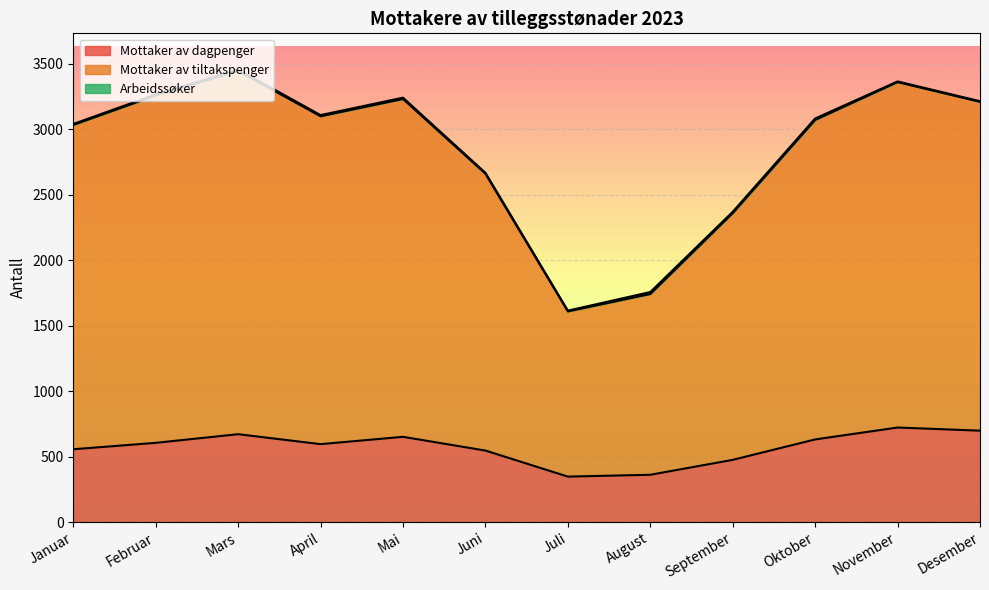

What is the highest value of the Mottaker av tiltakspenger series?

2775